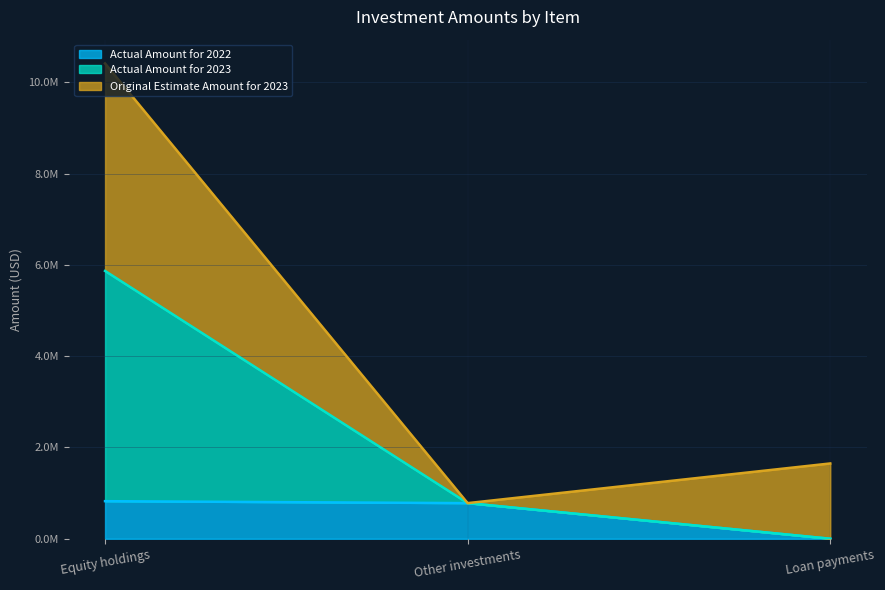

What is the label of the 3rd point from the left?

Loan payments